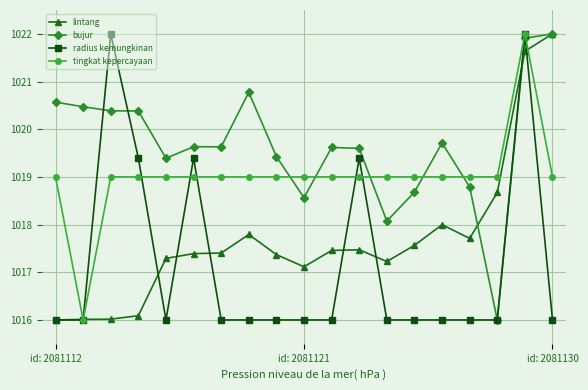

Which series has the largest total across all categories?

bujur